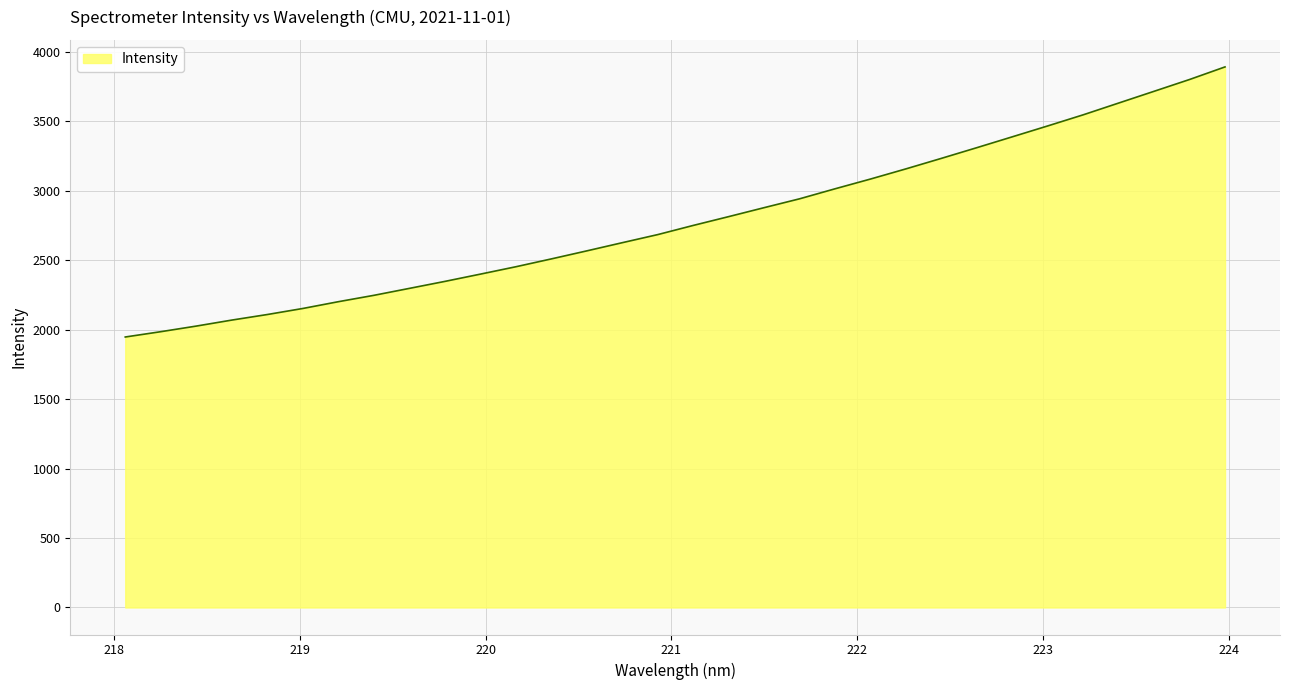

What is the minimum value shown in the chart?

1947.8